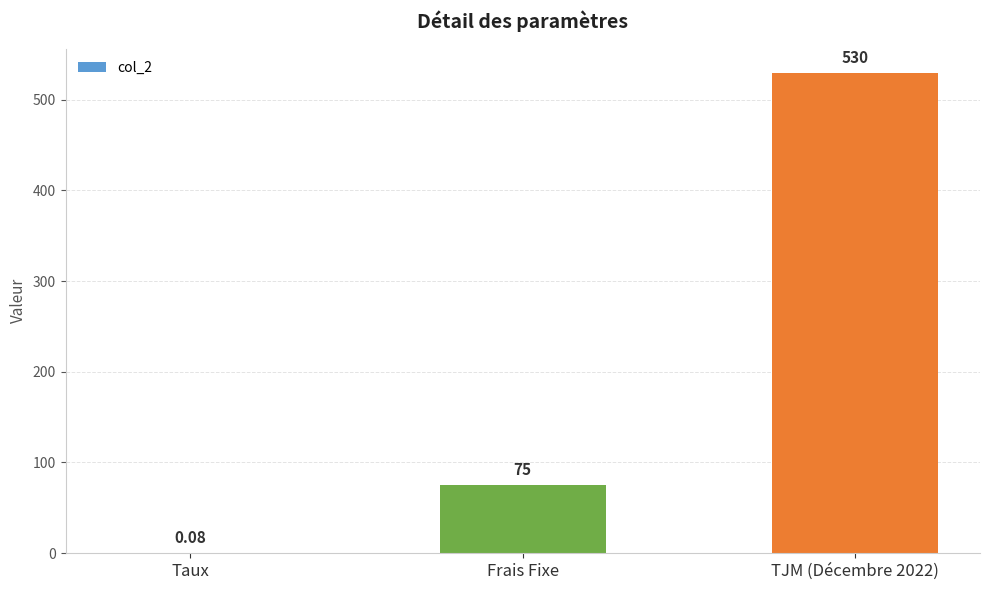

Between Taux and TJM (Décembre 2022), which is larger?

TJM (Décembre 2022)